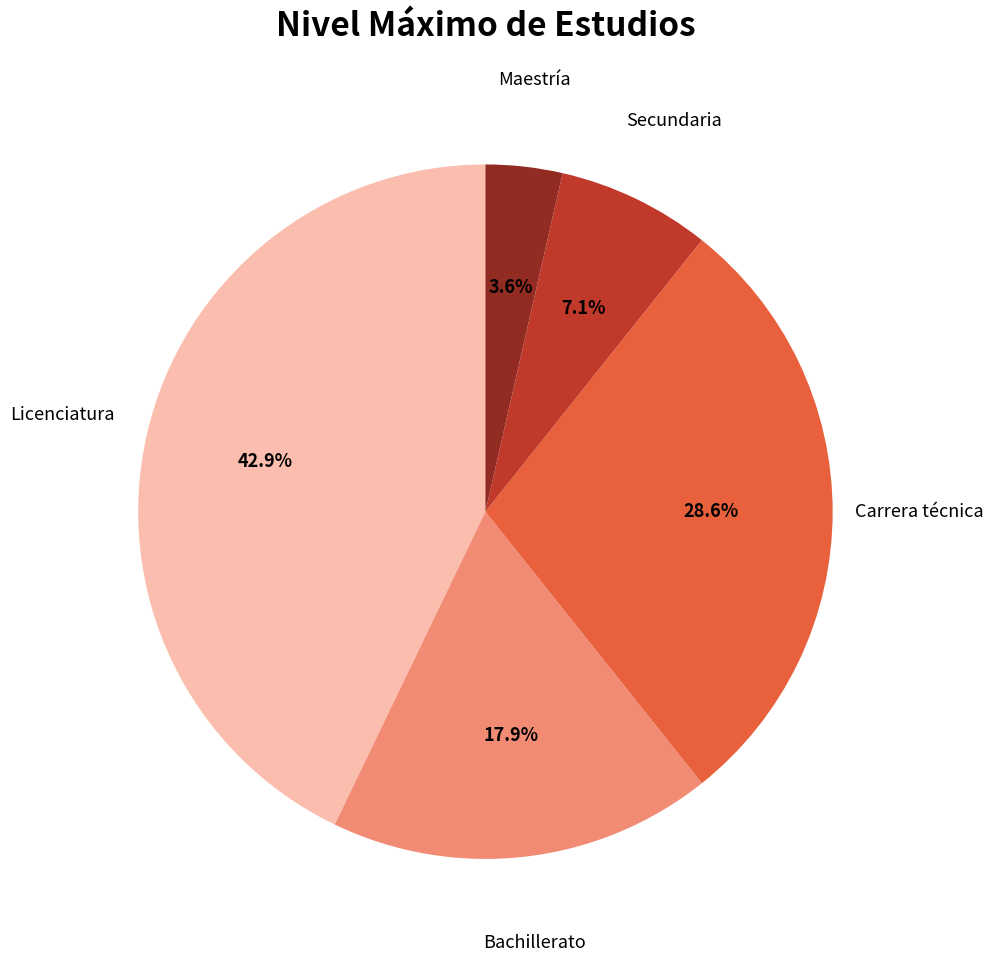

True or false: Bachillerato accounts for 29% of the total.

False